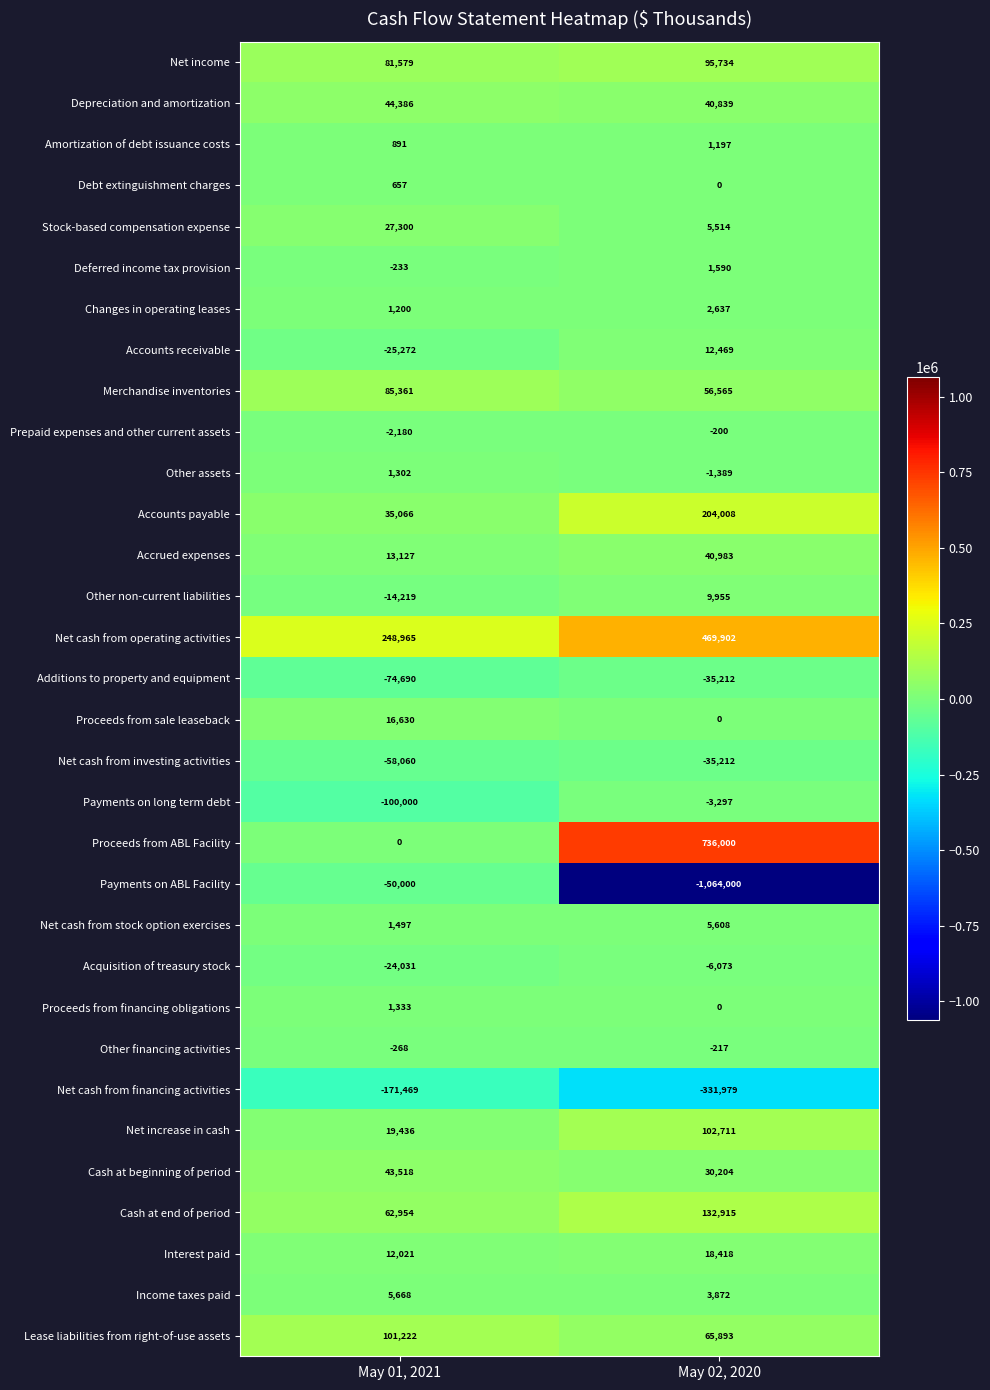

Is it true that Net increase in cash equals 12136 at May 01, 2021?

False